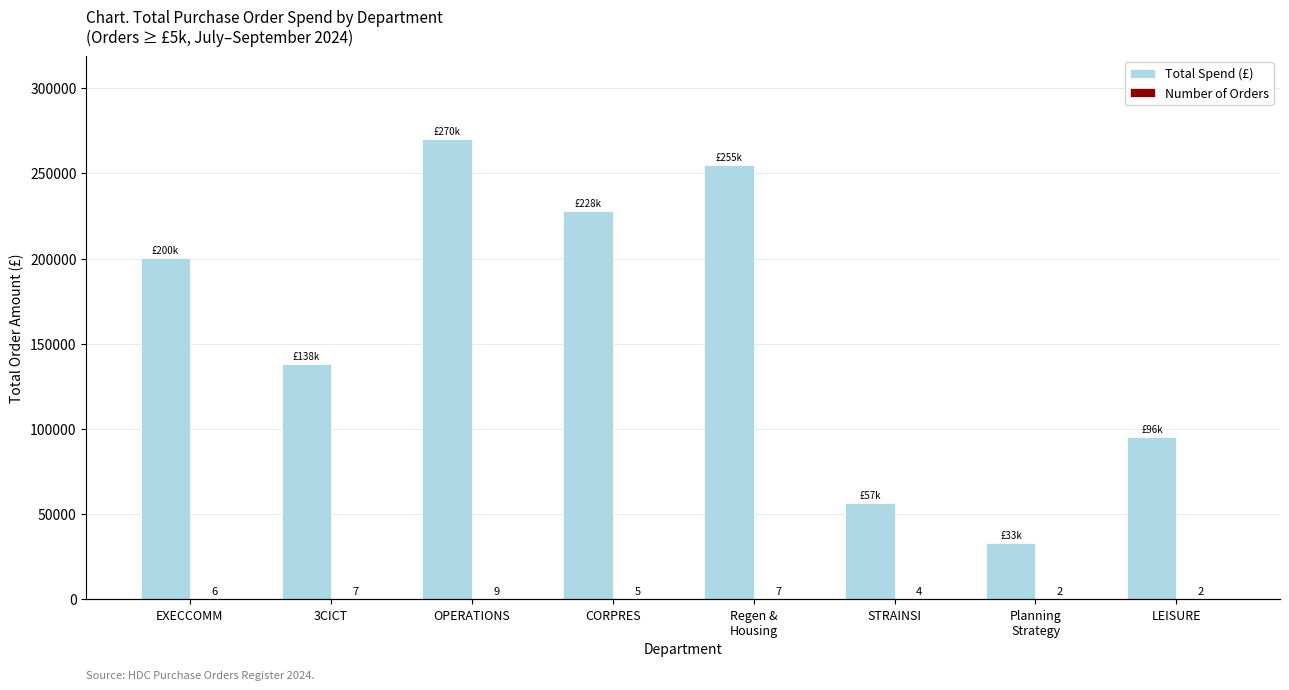

How many values in the Number of Orders series exceed 6?

3